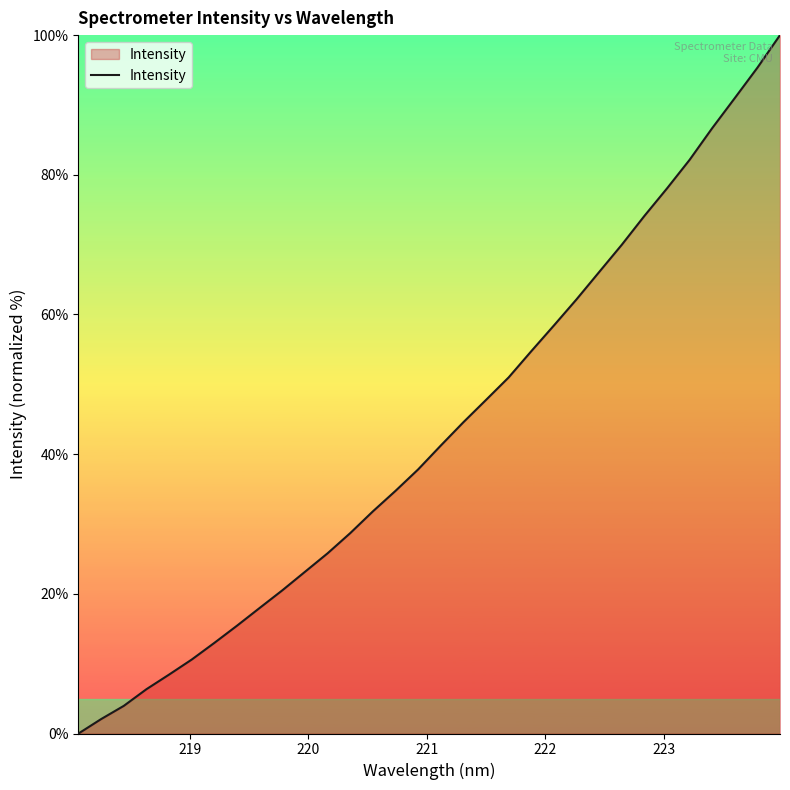

What is the difference between the maximum and minimum values?

100.0